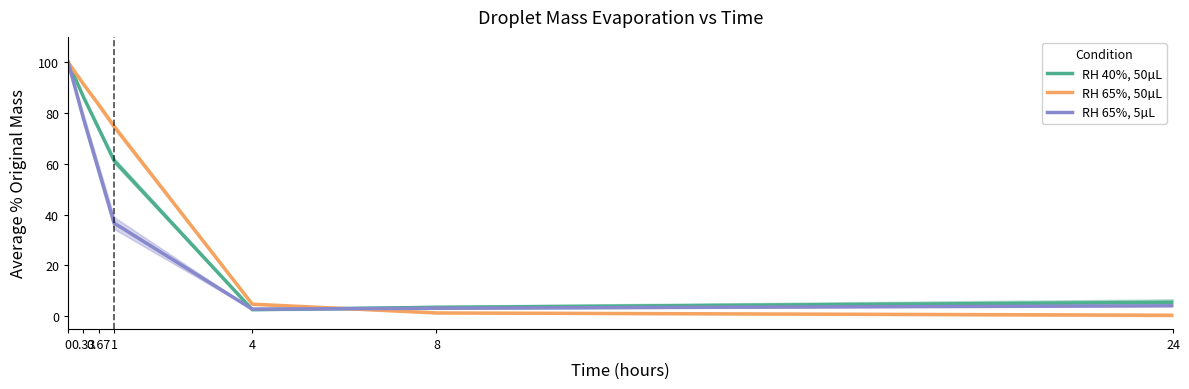

What is the label of the 6th point from the right?

0.33